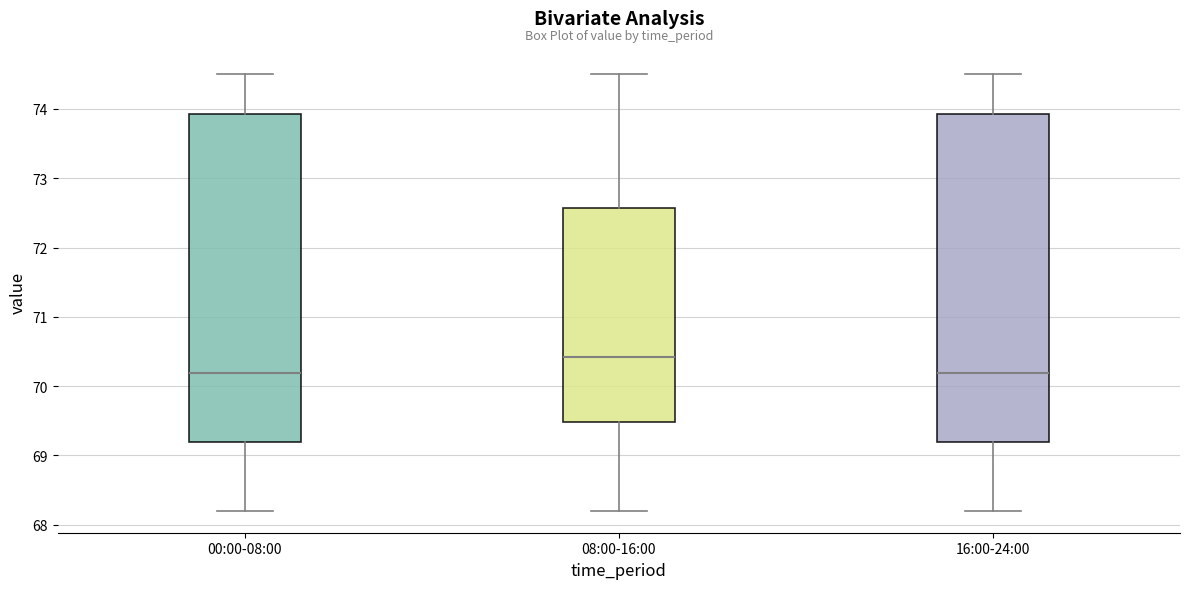

Where is the upper edge of the box for 08:00-16:00 on the y-axis? The values are not printed on the chart, so give them approximately, as read against the axis.

72.6